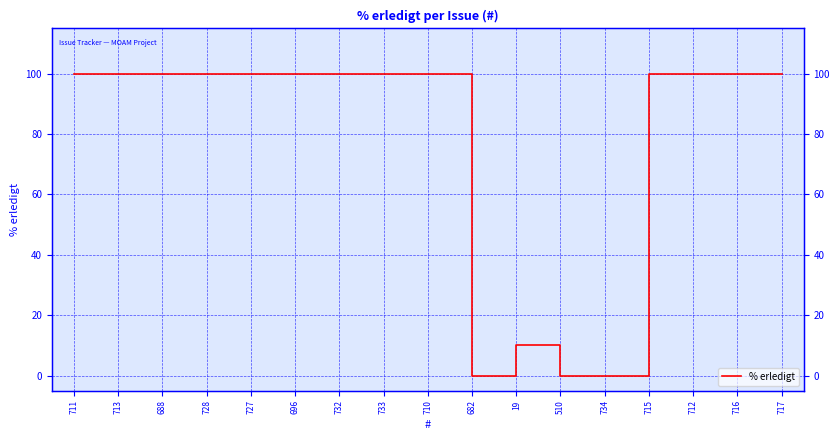

At which category does the data reach its first local peak?

19